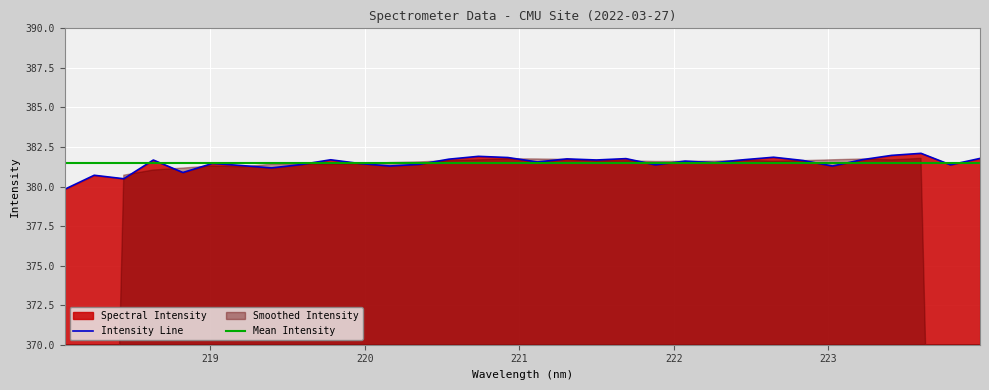

What is the highest value of the Mean Intensity series?

381.5